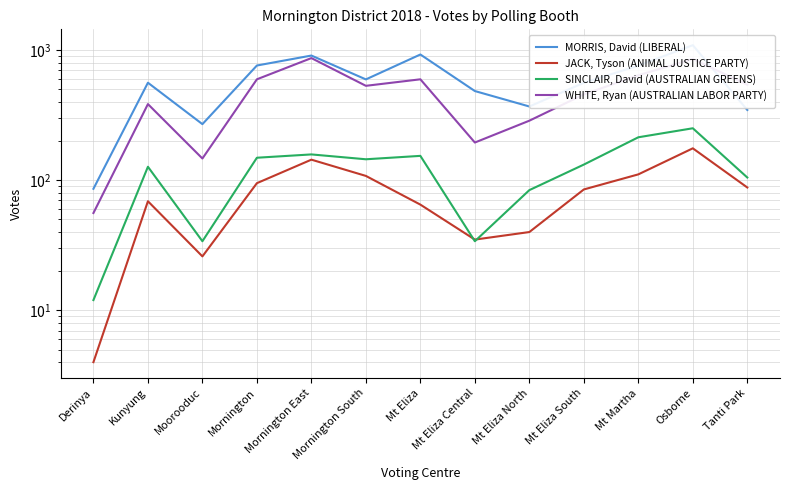

What is the spread (max minus min) of values at Mt Eliza?

861